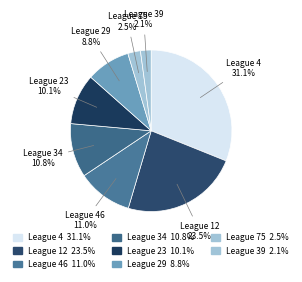

How many slices are in this pie chart?

8